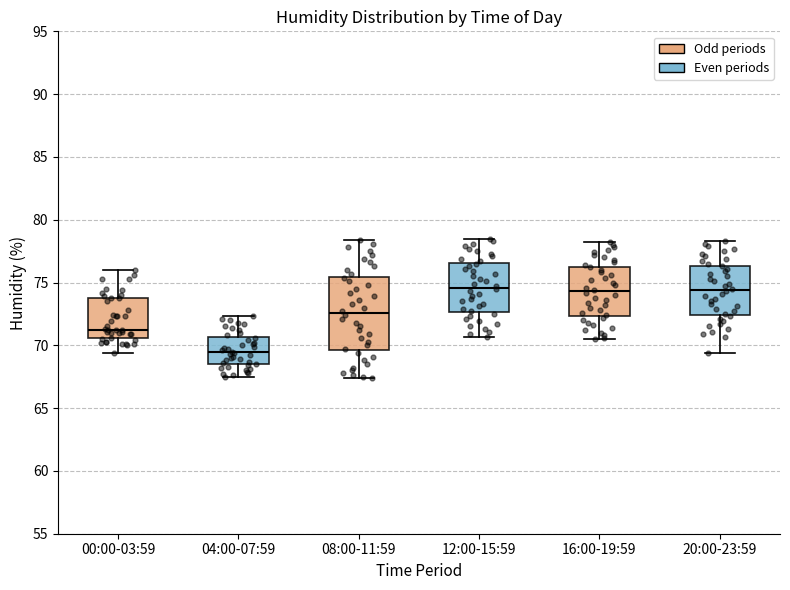

Reading left to right, read every box against the y-axis: the position of its median line, the range the box covers, and the ends of its whiskers. The values are not printed on the chart, so give them approximately, as read against the axis.

00:00-03:59: median 71.5, box 70.5 to 74.0, whiskers 69.5 to 76.0
04:00-07:59: median 69.5, box 68.5 to 70.5, whiskers 67.5 to 72.5
08:00-11:59: median 72.5, box 69.5 to 75.5, whiskers 67.5 to 78.5
12:00-15:59: median 74.5, box 72.5 to 76.5, whiskers 70.5 to 78.5
16:00-19:59: median 74.5, box 72.5 to 76.5, whiskers 70.5 to 78.0
20:00-23:59: median 74.5, box 72.5 to 76.5, whiskers 69.5 to 78.5